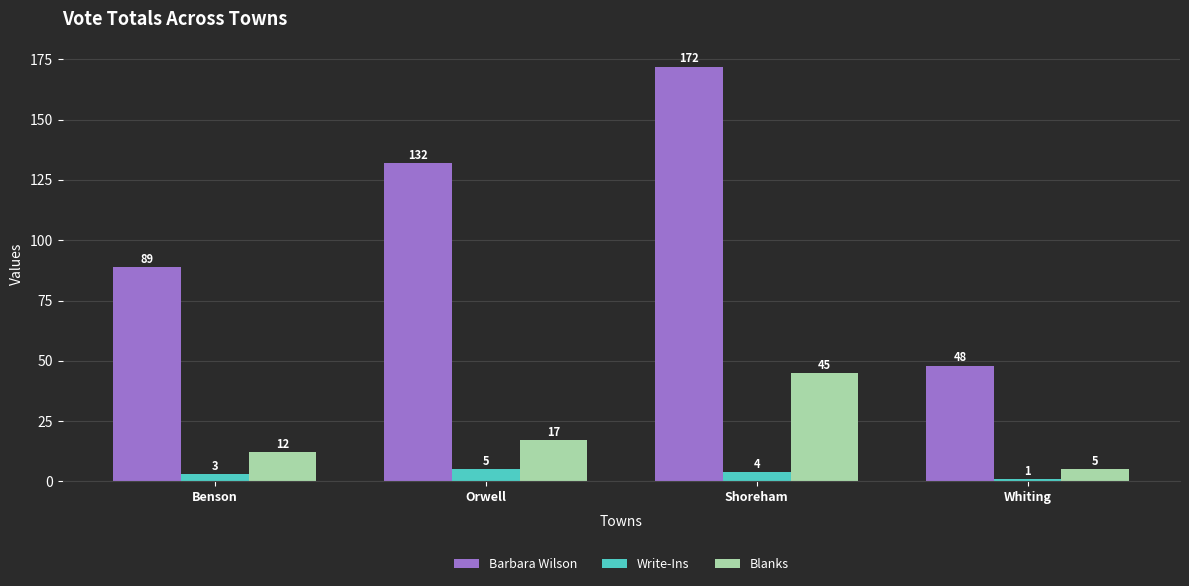

Between Benson and Whiting, which series saw the biggest shift?

Barbara Wilson